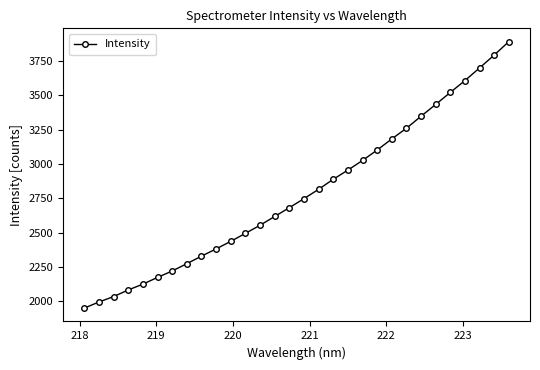

True or false: the data has more than 2 interior local peaks.

False